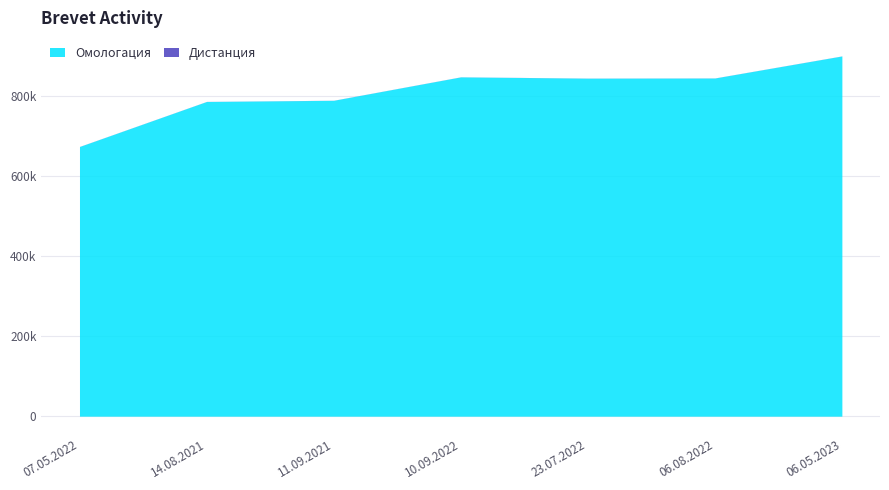

How many lines are shown in the chart?

1